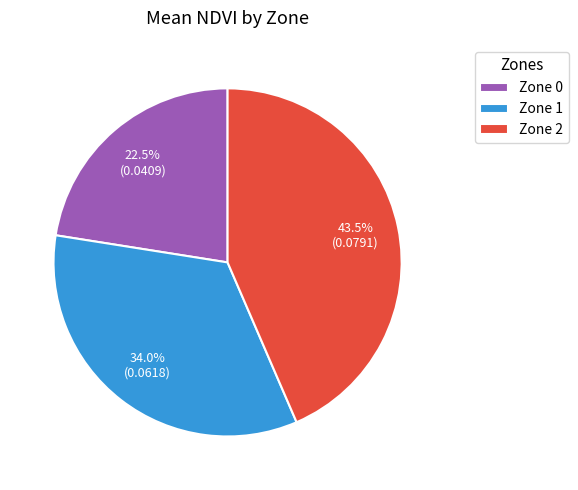

The Zone 2 slice represents 53% of the pie. True or false?

False